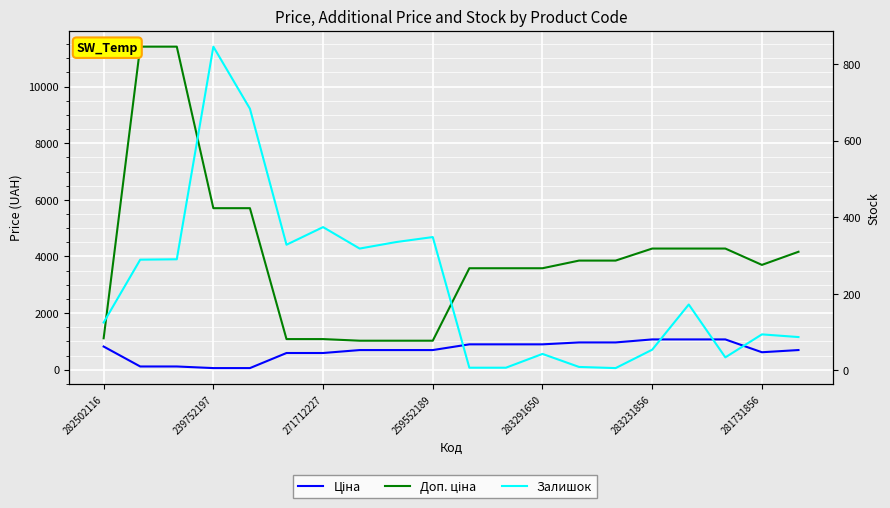

What is the difference between the maximum and minimum values in the Ціна series?

1012.7